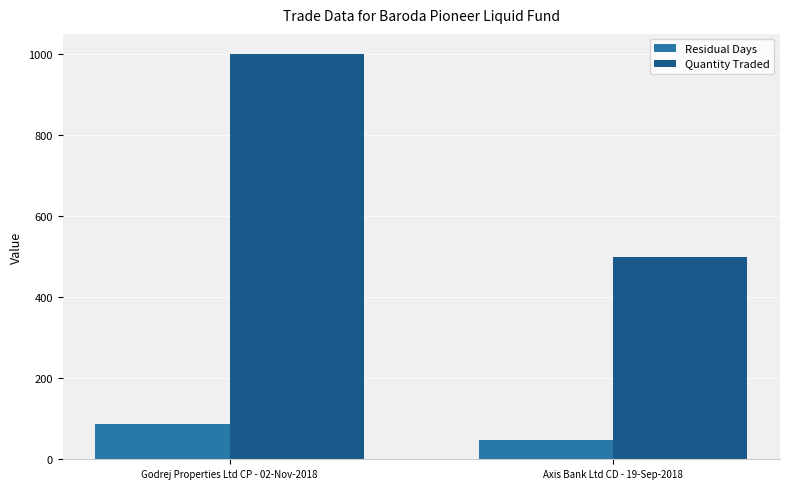

What value does the Quantity Traded series have at Axis Bank Ltd CD - 19-Sep-2018, to the nearest 10?

500